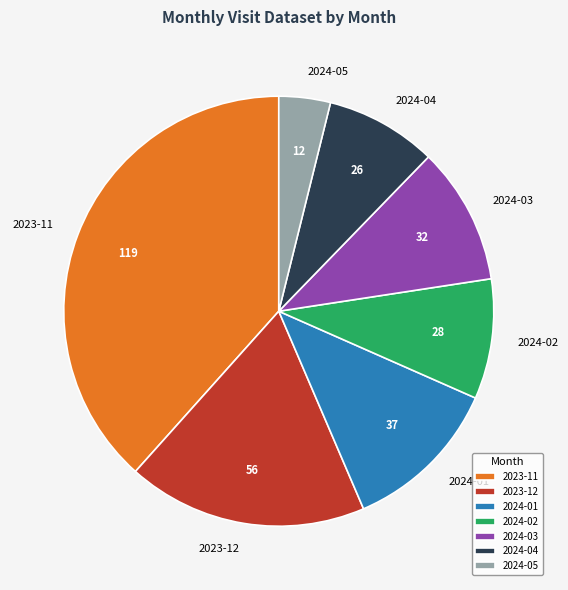

Is the sum of 2023-12 and 2024-03 greater than half?

No